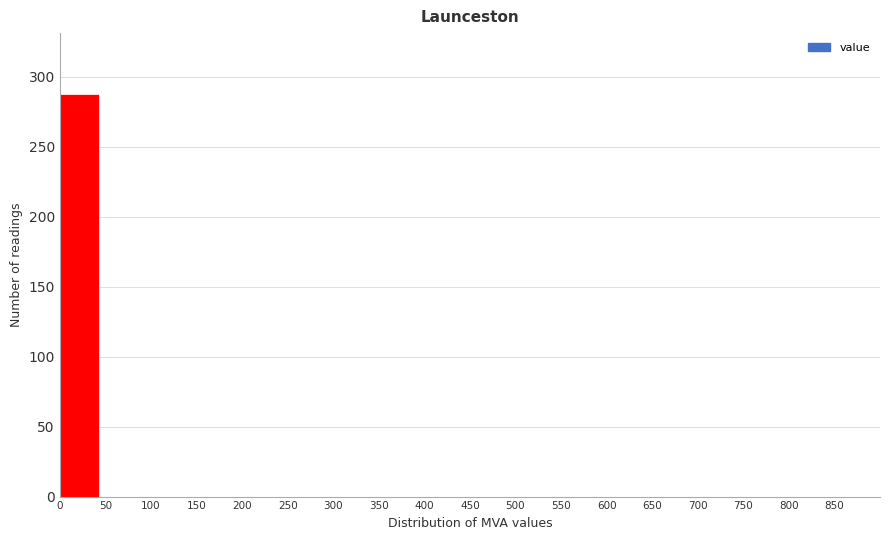

How tall is the bar that spans 0 to 50 on the x-axis? The values are not printed on the chart, so give them approximately, as read against the axis.

290